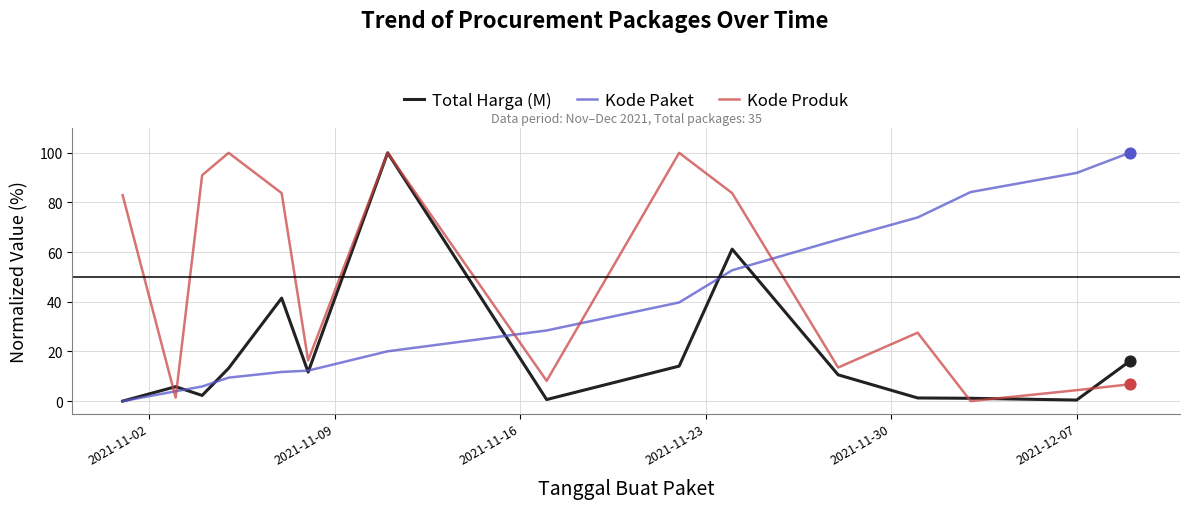

Which series has the largest total across all categories?

Kode Produk